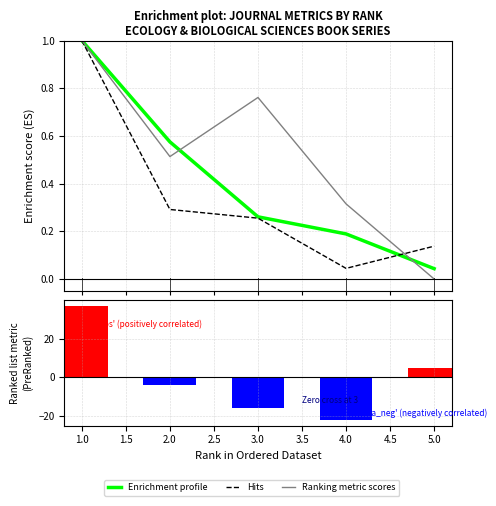

What is the total value across all series at 1.0?

39.0